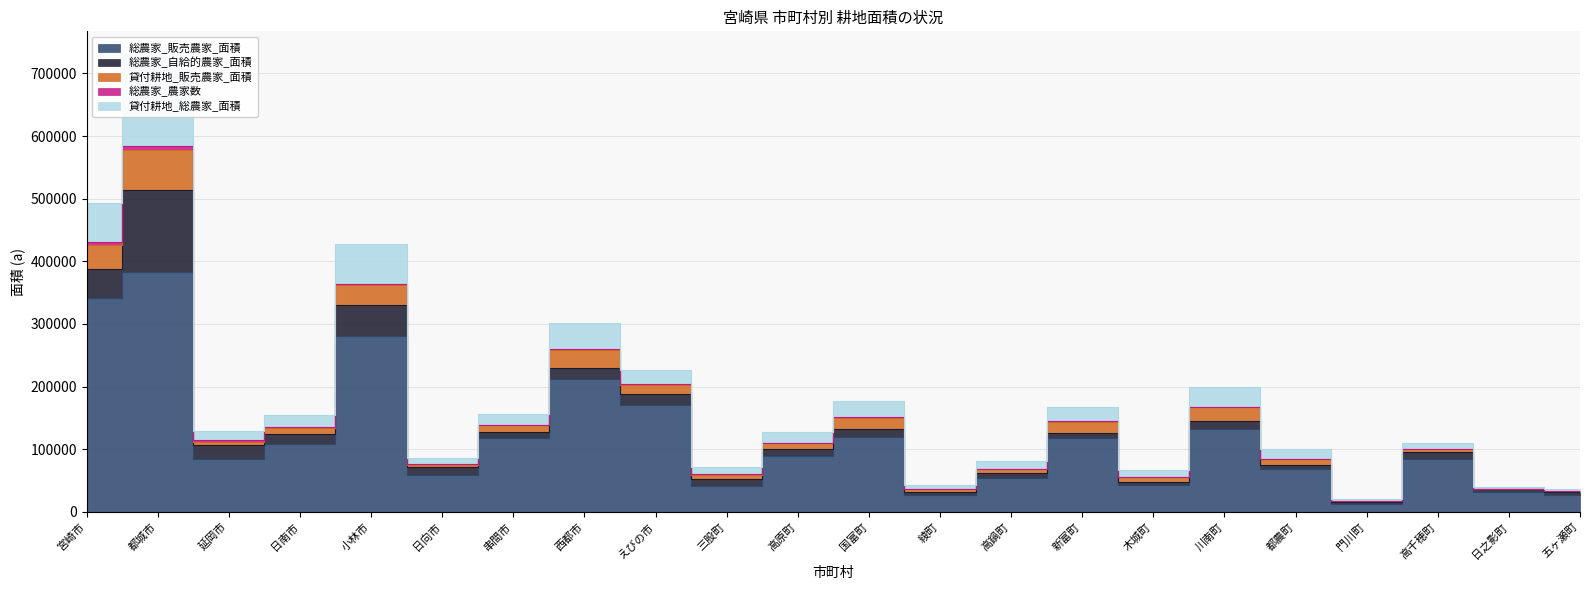

What position from the right is 西都市?

15